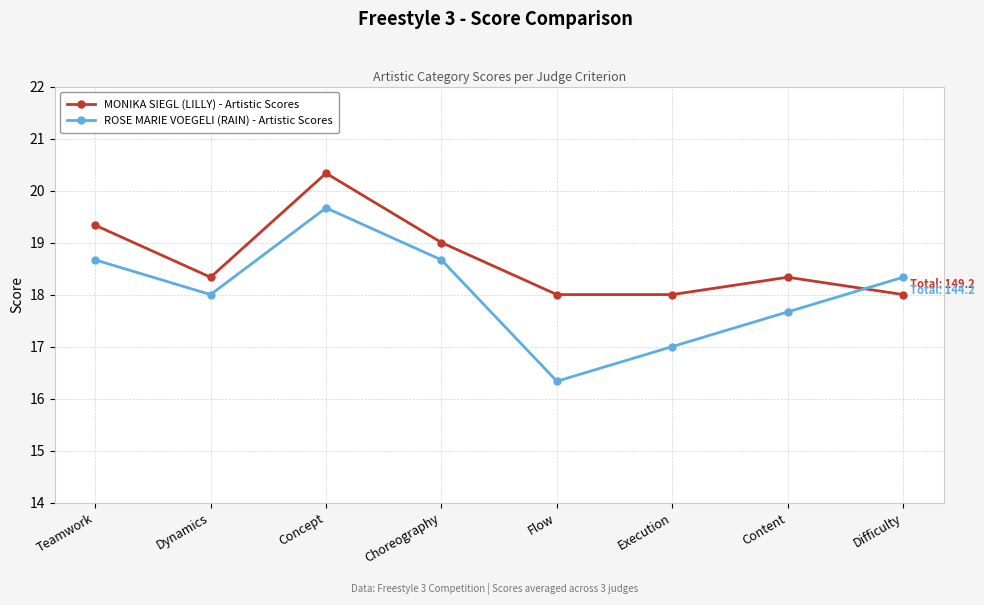

At which label is MONIKA SIEGL (LILLY) - Artistic Scores closest to 19?

Choreography